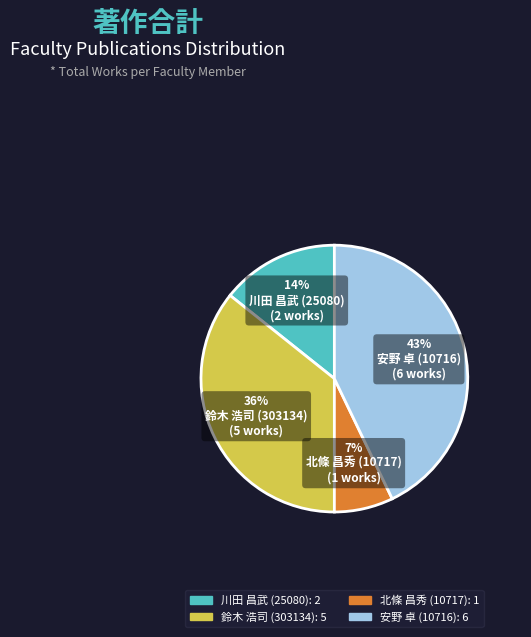

Does any single category account for the majority?

No